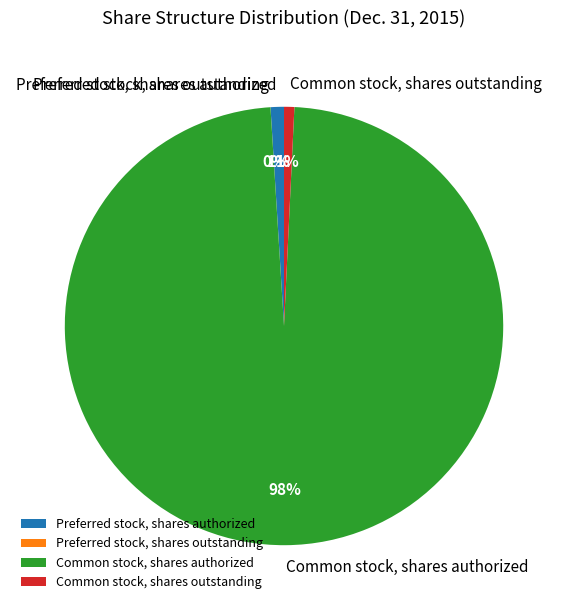

To the nearest percent, what is the average slice percentage?

25%